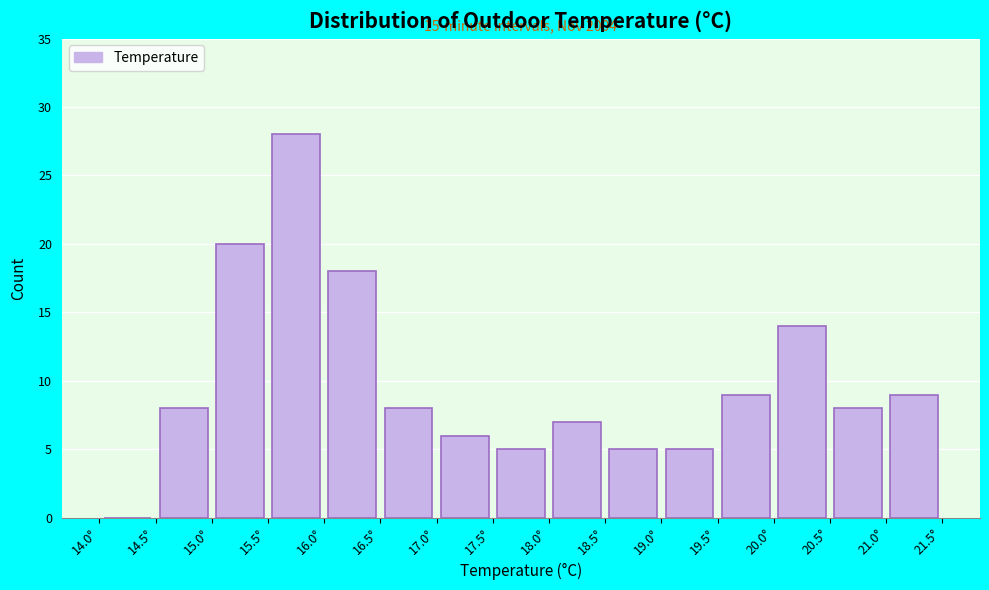

Which range on the x-axis has the tallest bar?

15.5 to 16.0